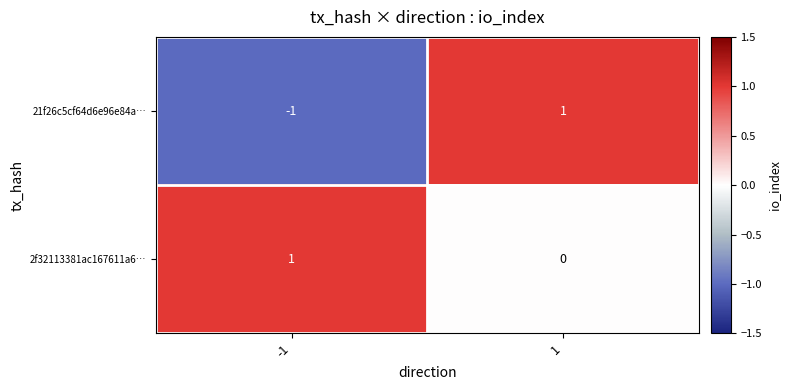

True or false: 2f32113381ac167611a6… has a value of -1 at 1.

False